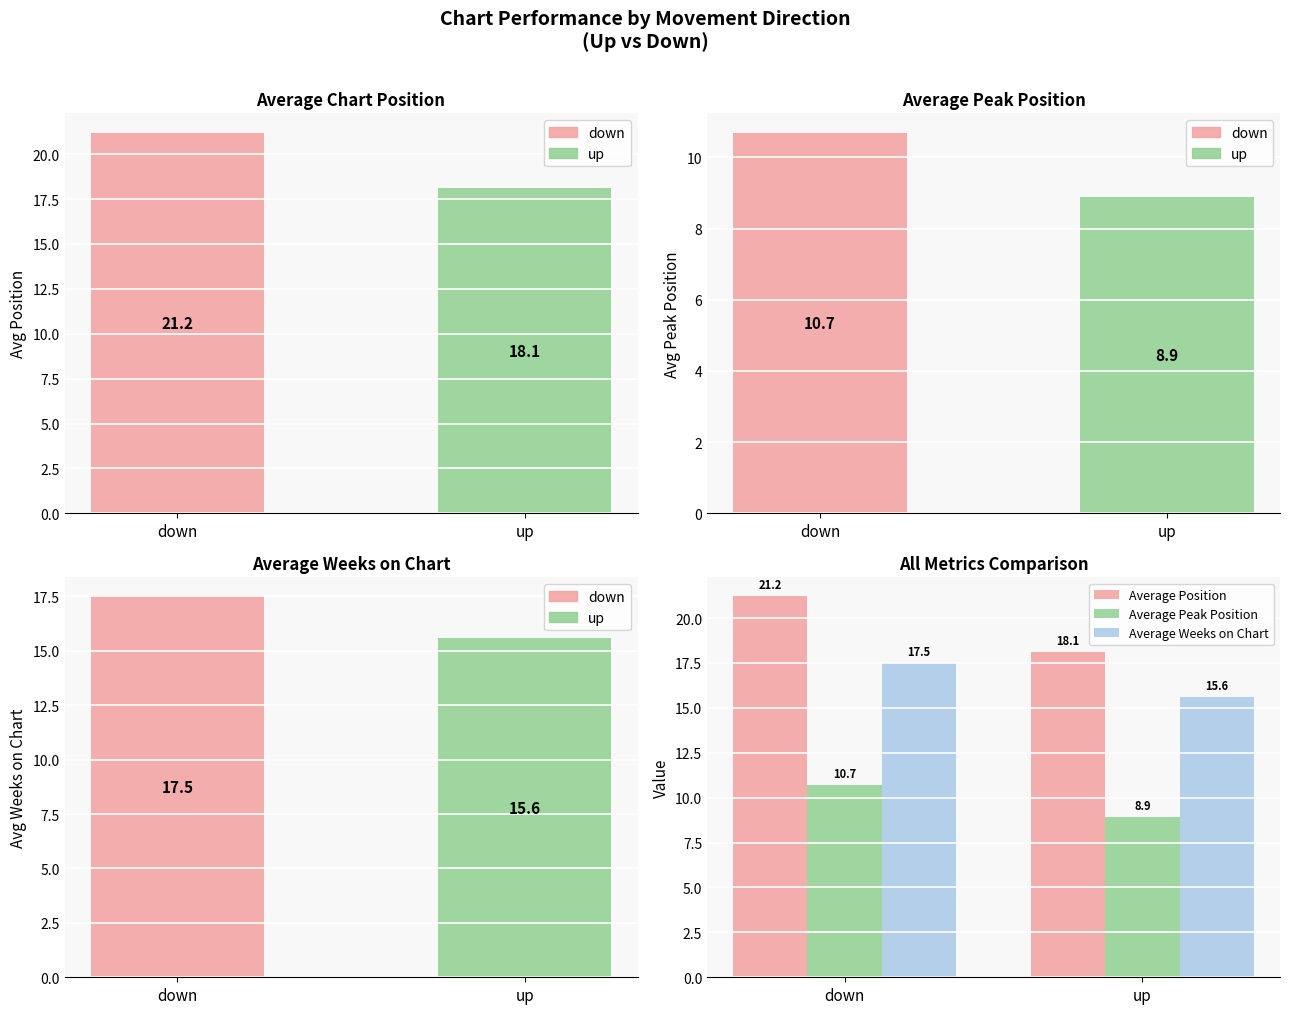

Which series has the largest range (max minus min)?

Average Position